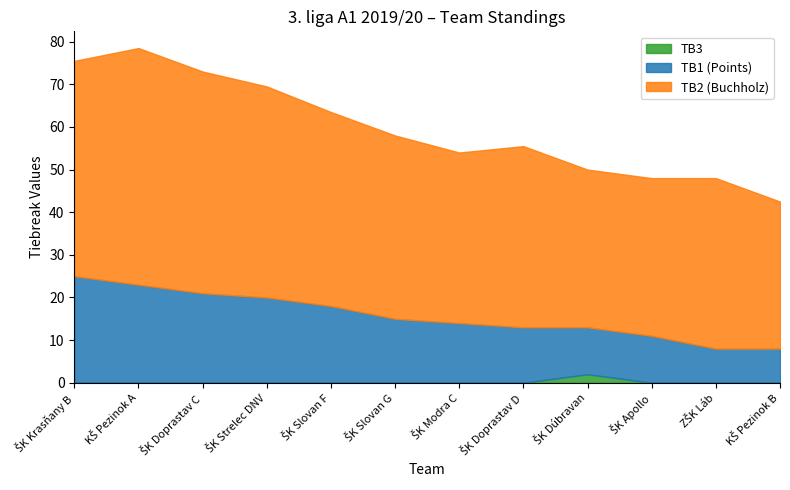

List the series in order of their peak value, lowest first.

TB3, TB1 (Points), TB2 (Buchholz)